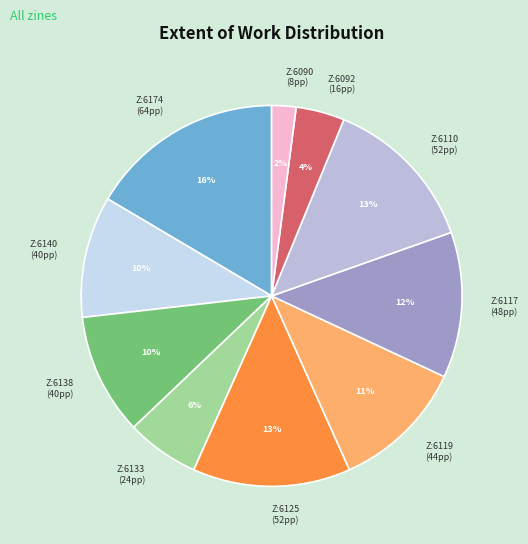

How many segments does this pie chart have?

10